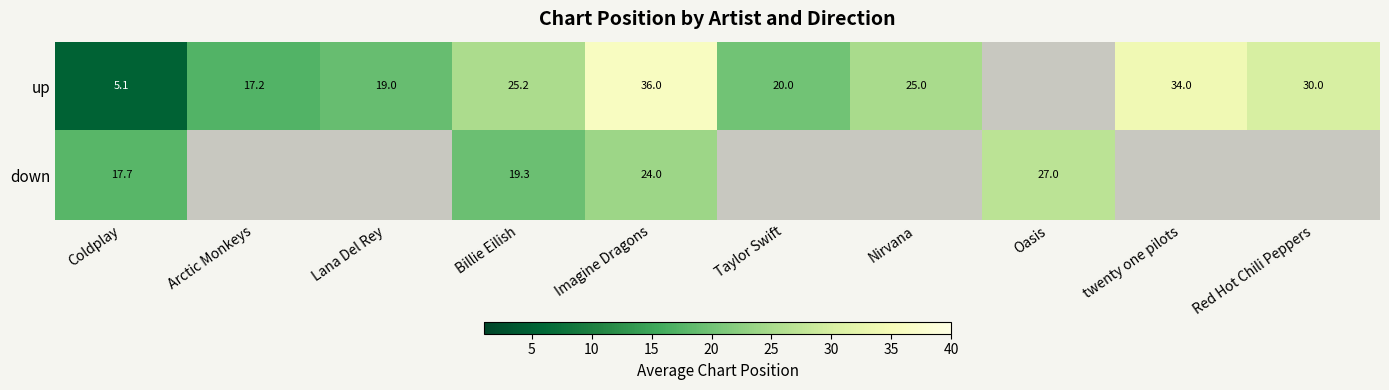

What is the greatest value displayed?

36.0